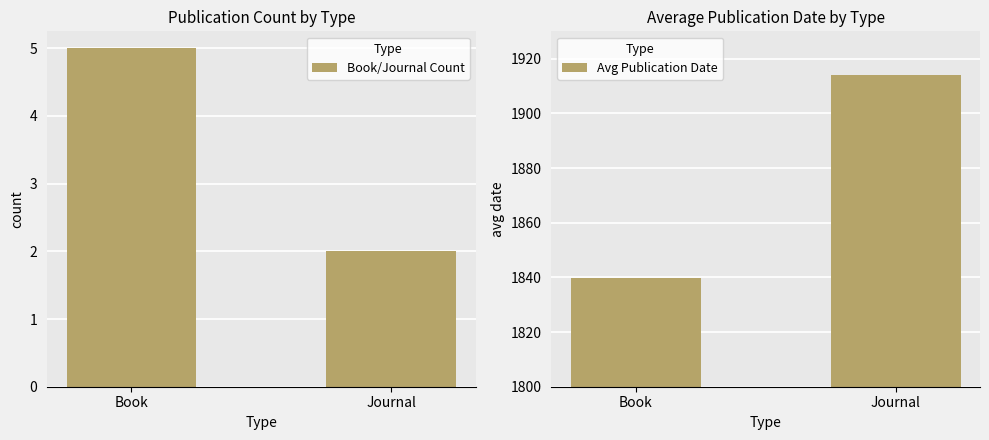

What is the label of the 1st bar from the right?

Journal